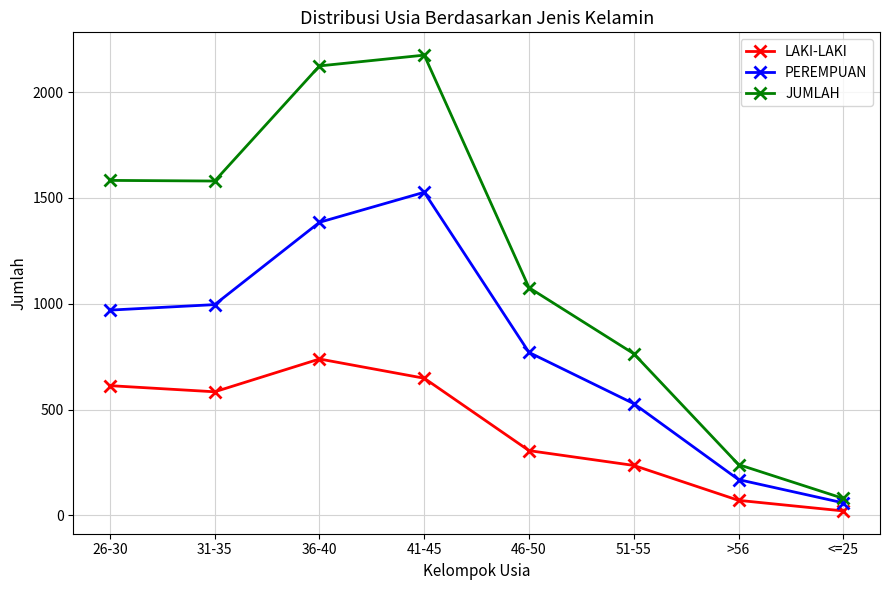

What is the total value across all series at 36-40?

4248